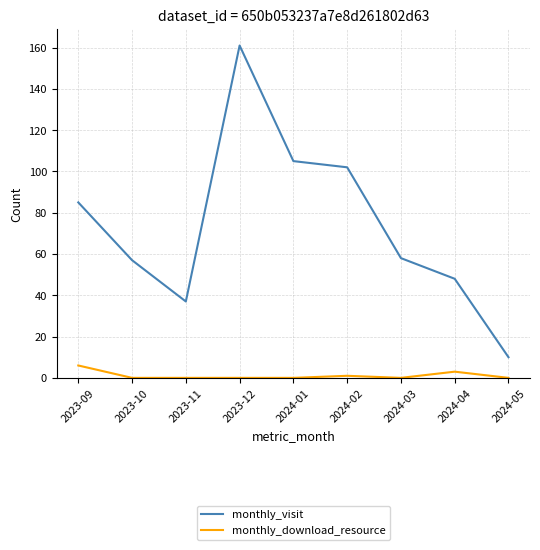

At which label does monthly_visit reach its minimum?

2024-05